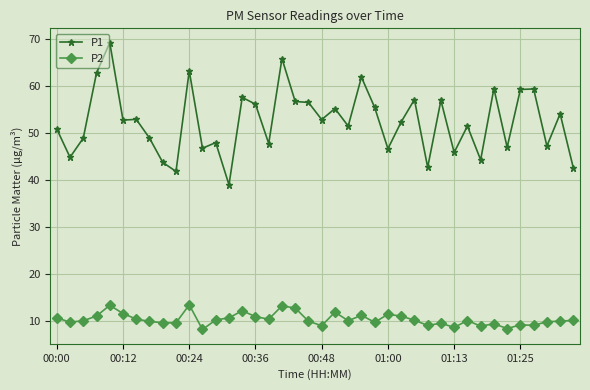

How many lines are shown in the chart?

2